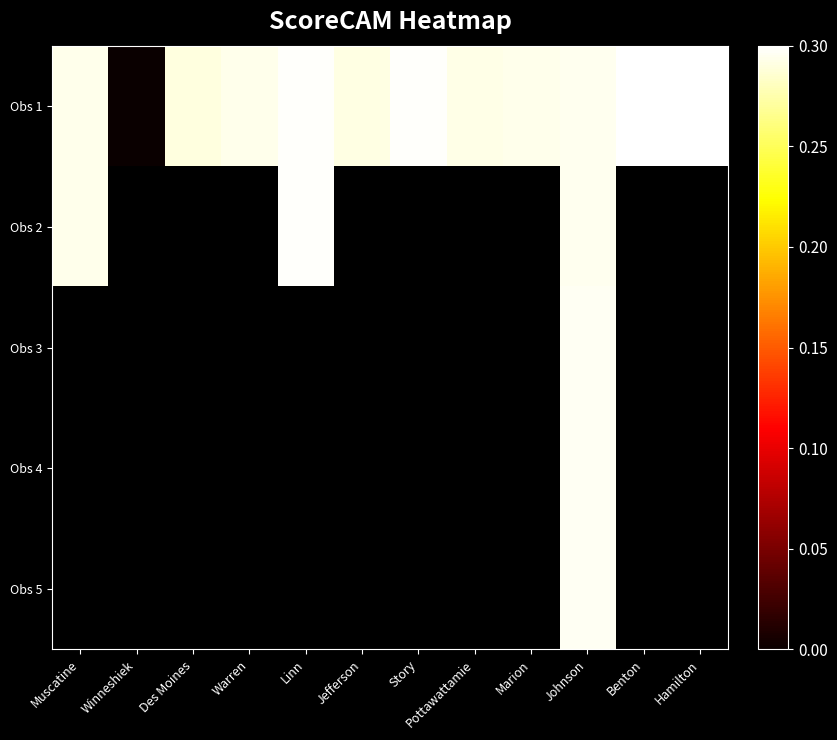

Which series has the widest spread of values?

Obs 1